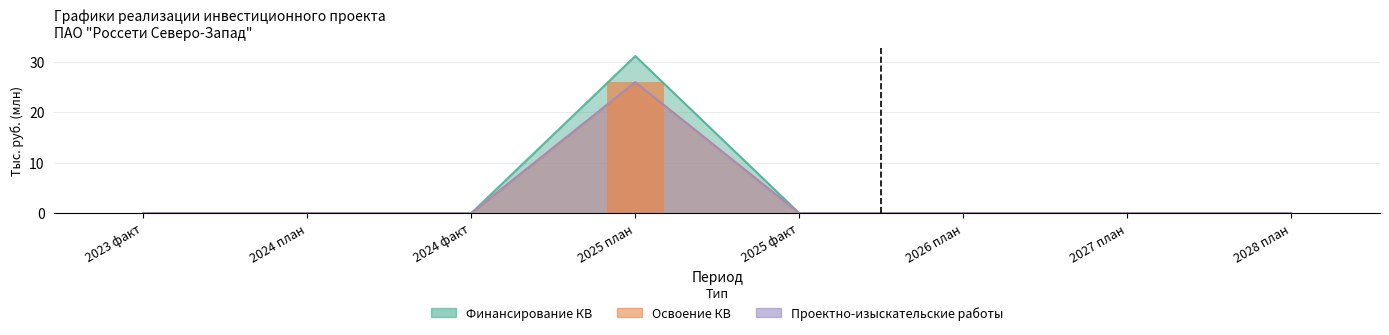

How many values in Освоение КВ are above zero?

1